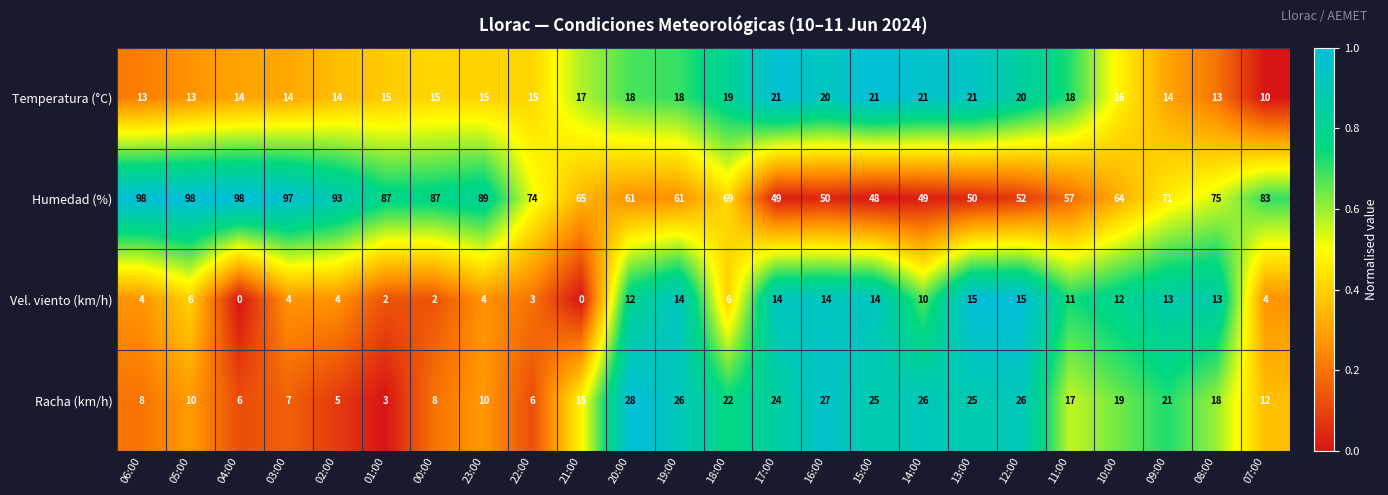

The Racha (km/h) series shows 8 at 00:00. True or false?

True